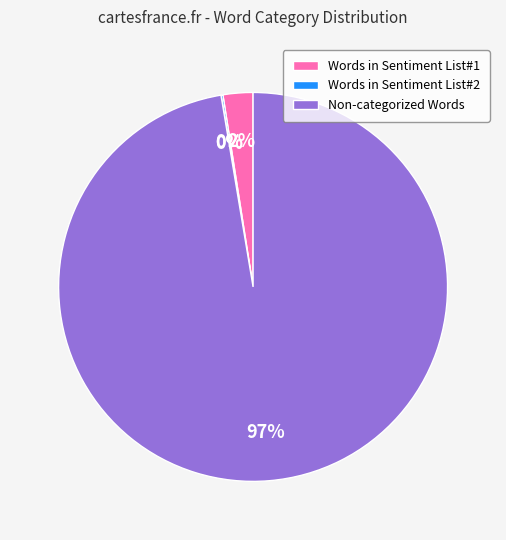

Is there any slice that represents more than half of the pie?

Yes